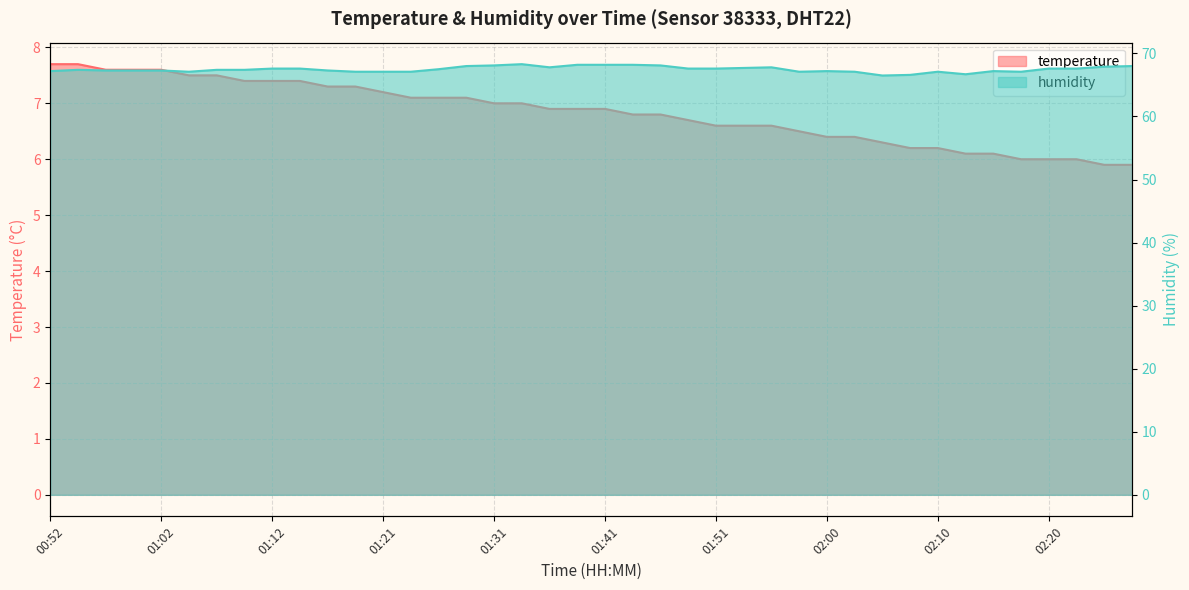

Reading left to right, transcribe all the data shown in this chart.

temperature: 00:52=7.7	00:55=7.7	00:57=7.6	01:00=7.6	01:02=7.6	01:04=7.5	01:07=7.5	01:09=7.4	01:12=7.4	01:14=7.4	01:17=7.3	01:19=7.3	01:21=7.2	01:24=7.1	01:26=7.1	01:29=7.1	01:31=7.0	01:34=7.0	01:36=6.9	01:38=6.9	01:41=6.9	01:43=6.8	01:46=6.8	01:48=6.7	01:51=6.6	01:53=6.6	01:56=6.6	01:58=6.5	02:00=6.4	02:03=6.4	02:05=6.3	02:08=6.2	02:10=6.2	02:13=6.1	02:15=6.1	02:18=6.0	02:20=6.0	02:23=6.0	02:25=5.9	02:28=5.9
humidity: 00:52=67.2	00:55=67.4	00:57=67.3	01:00=67.3	01:02=67.3	01:04=67.1	01:07=67.4	01:09=67.4	01:12=67.6	01:14=67.6	01:17=67.3	01:19=67.1	01:21=67.1	01:24=67.1	01:26=67.5	01:29=68.0	01:31=68.1	01:34=68.3	01:36=67.8	01:38=68.2	01:41=68.2	01:43=68.2	01:46=68.1	01:48=67.6	01:51=67.6	01:53=67.7	01:56=67.8	01:58=67.1	02:00=67.2	02:03=67.1	02:05=66.5	02:08=66.6	02:10=67.1	02:13=66.7	02:15=67.2	02:18=67.1	02:20=67.6	02:23=67.6	02:25=67.9	02:28=68.0